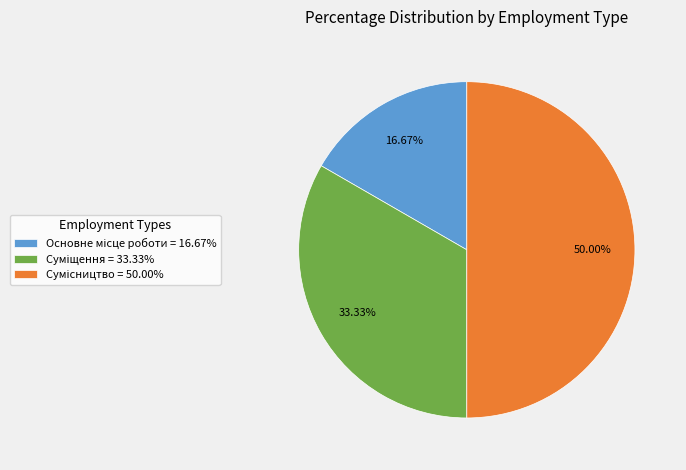

Count the number of slices in the pie.

3